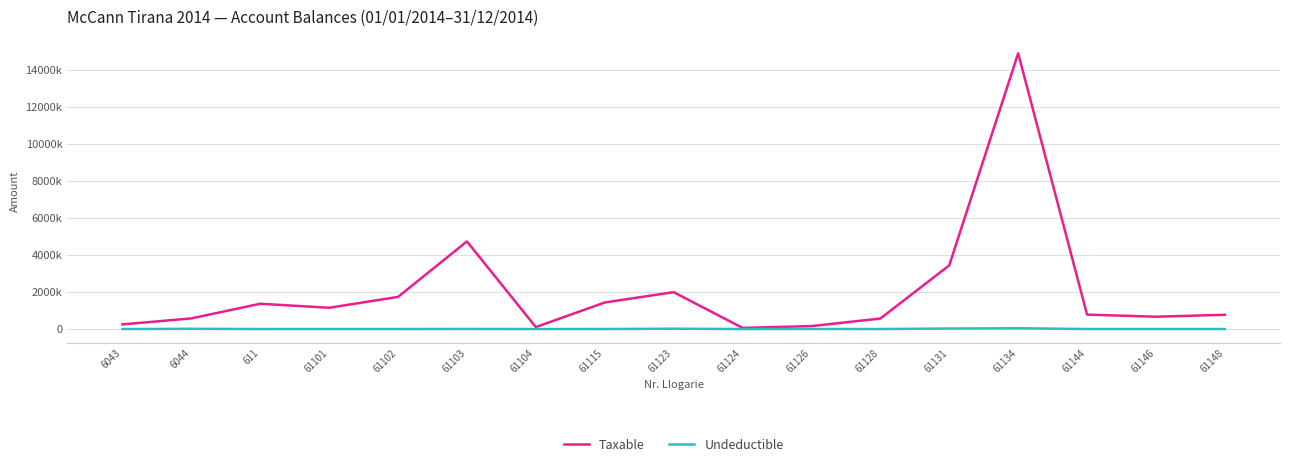

What is the minimum value for Taxable?

61813.2